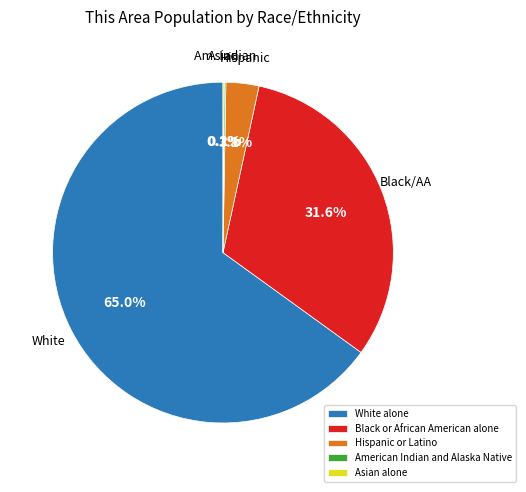

Is it true that Hispanic or Latino is 13% of the pie?

False